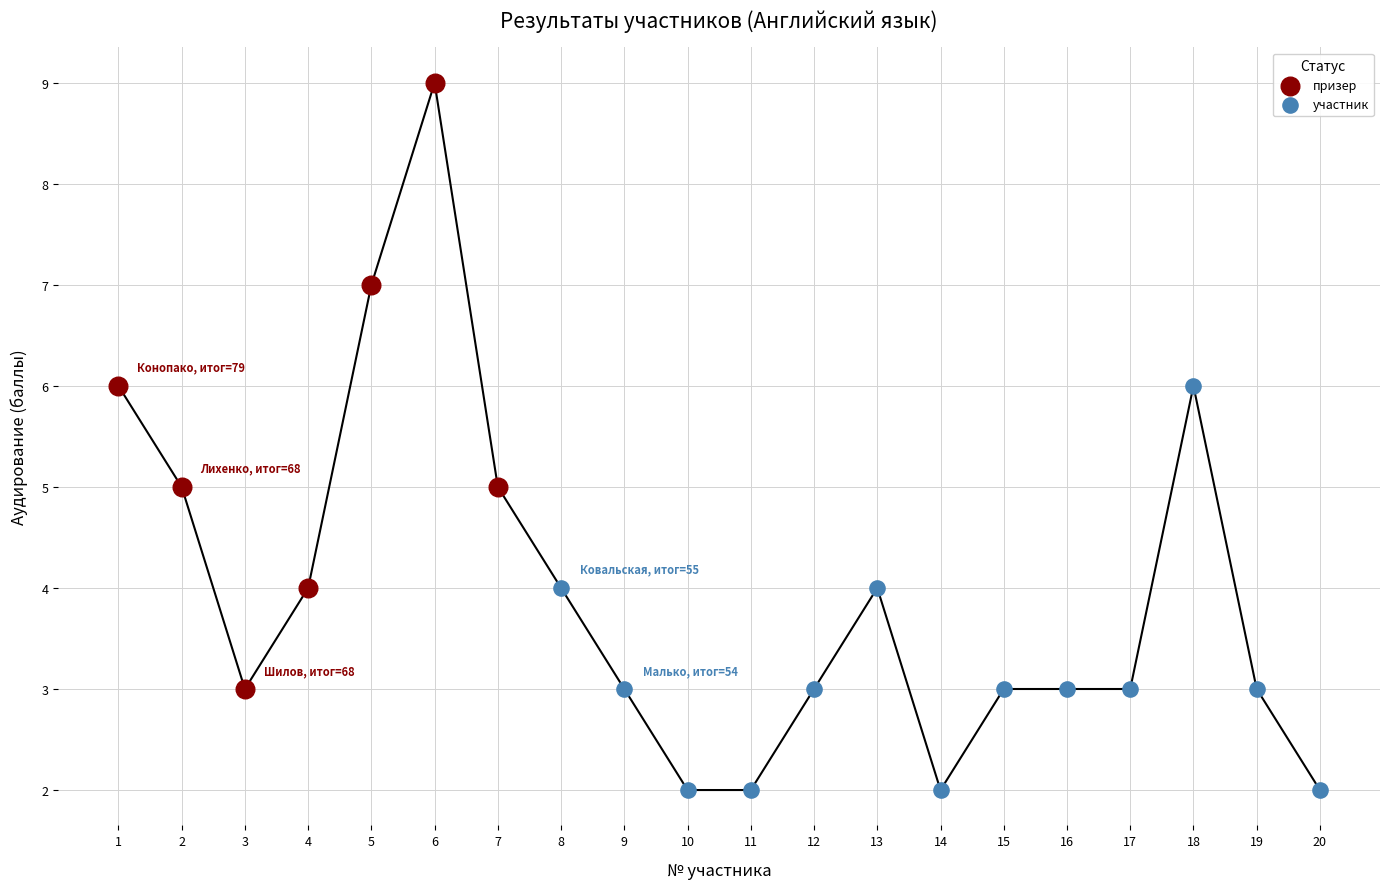

Which series contains the highest Y value?

призер